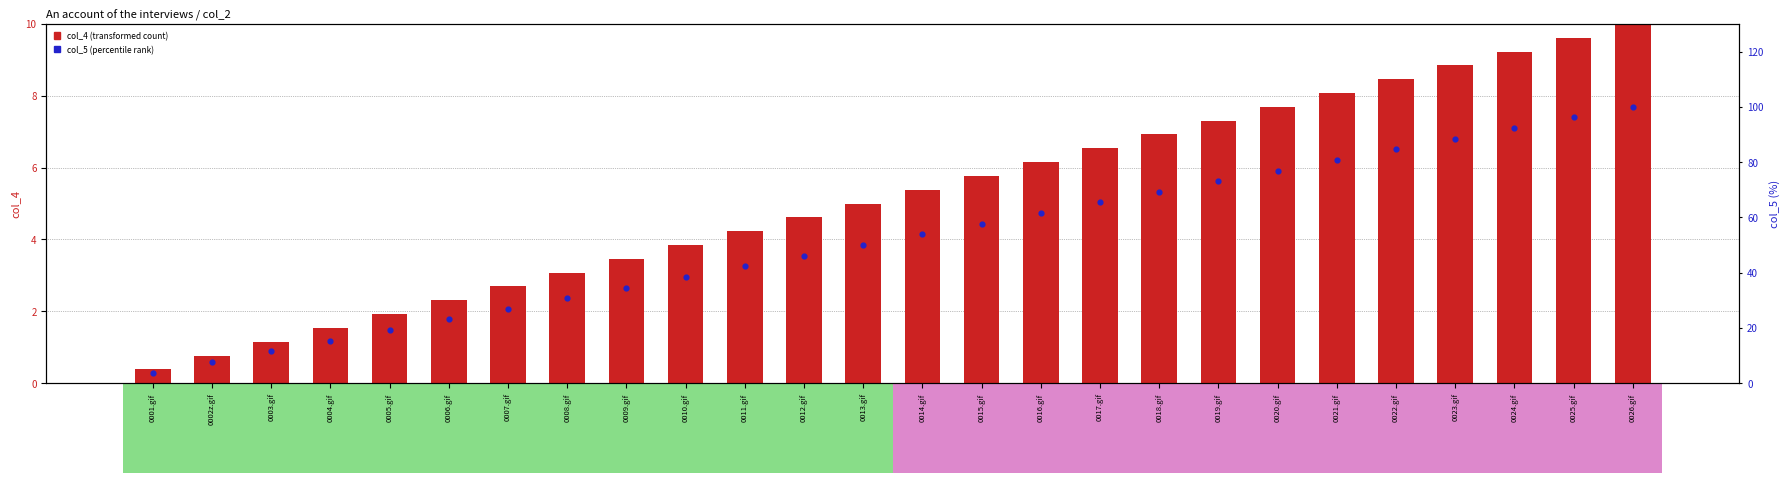

At which category is the sum across all series the highest?

0026.gif